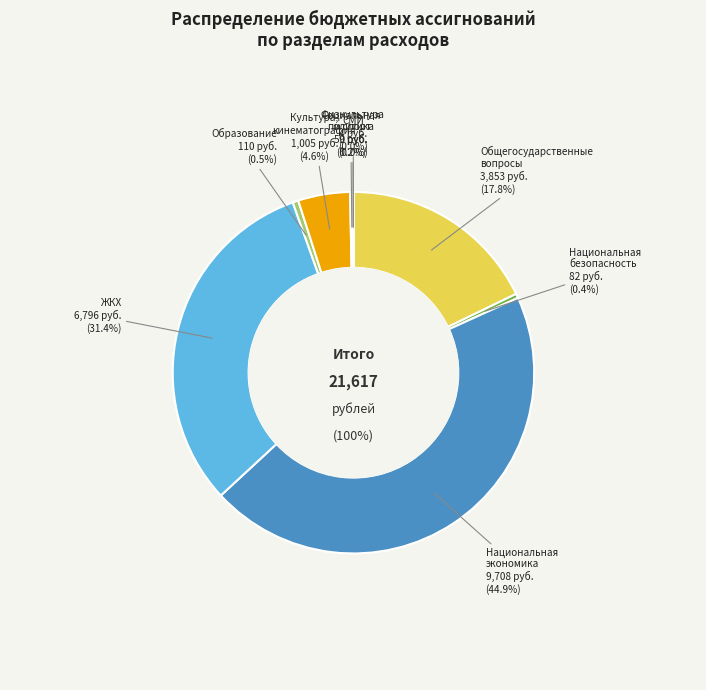

What is the largest slice in the pie chart?

НАЦИОНАЛЬНАЯ ЭКОНОМИКА